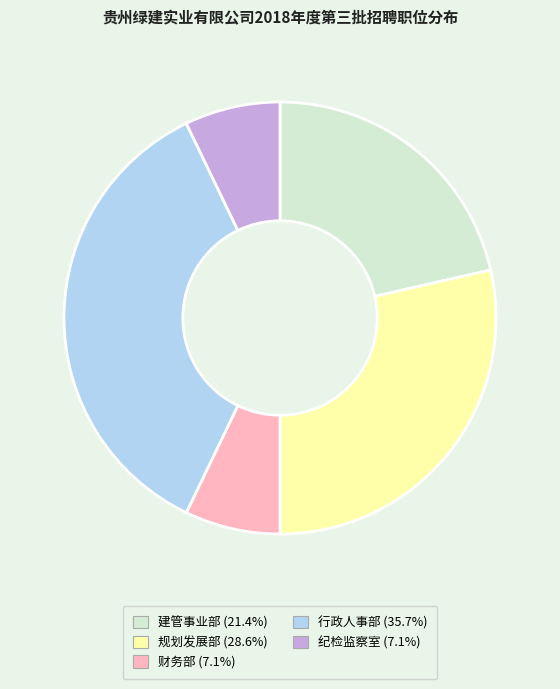

Combined, do 纪检监察室 and 财务部 account for over 50%?

No